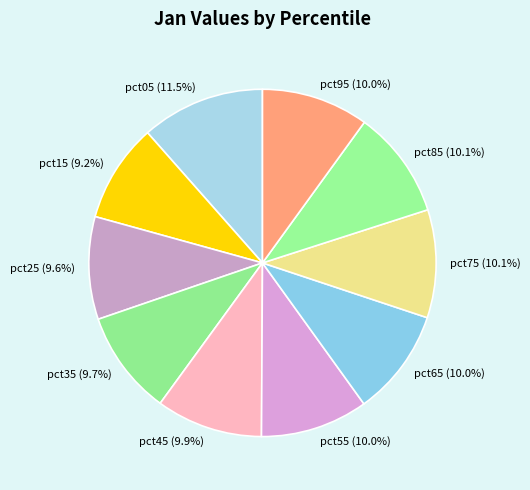

Which slice is the largest?

pct05